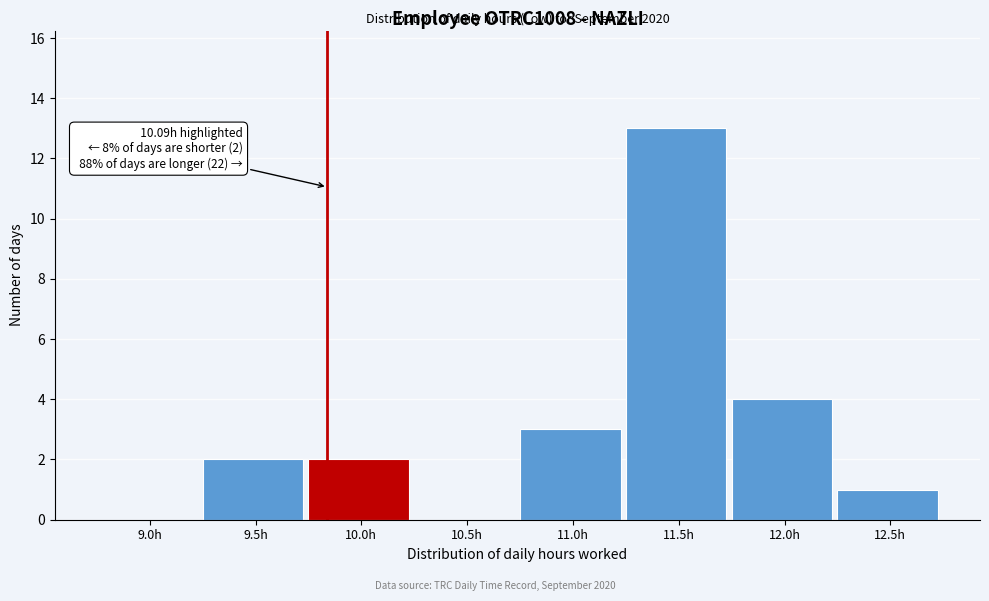

Reading right to left, what are all the values shown in this chart?

12.5h=1	12.0h=4	11.5h=13	11.0h=3	10.5h=0	10.0h=2	9.5h=2	9.0h=0